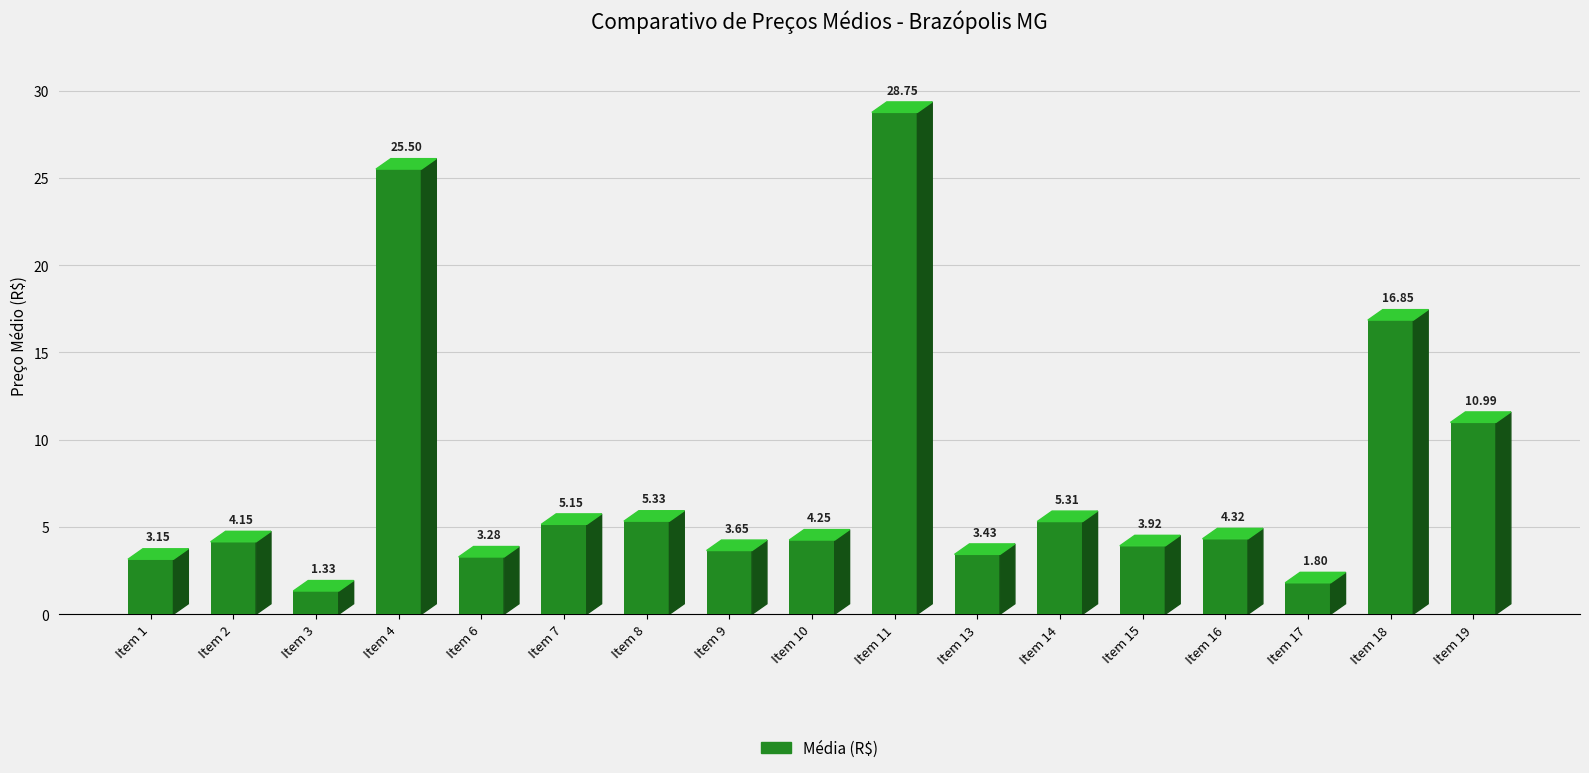

Approximately how many times larger is the value at Item 19 compared to Item 3?

8.3